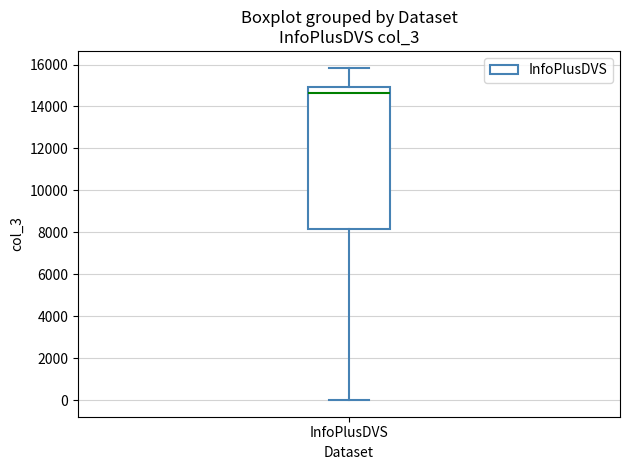

Read this box plot against the y-axis: the position of the median line, the range covered by the box, and the ends of both whiskers. The values are not printed on the chart, so give them approximately, as read against the axis.

median 14600, box 8200 to 15000, whiskers 0 to 15800